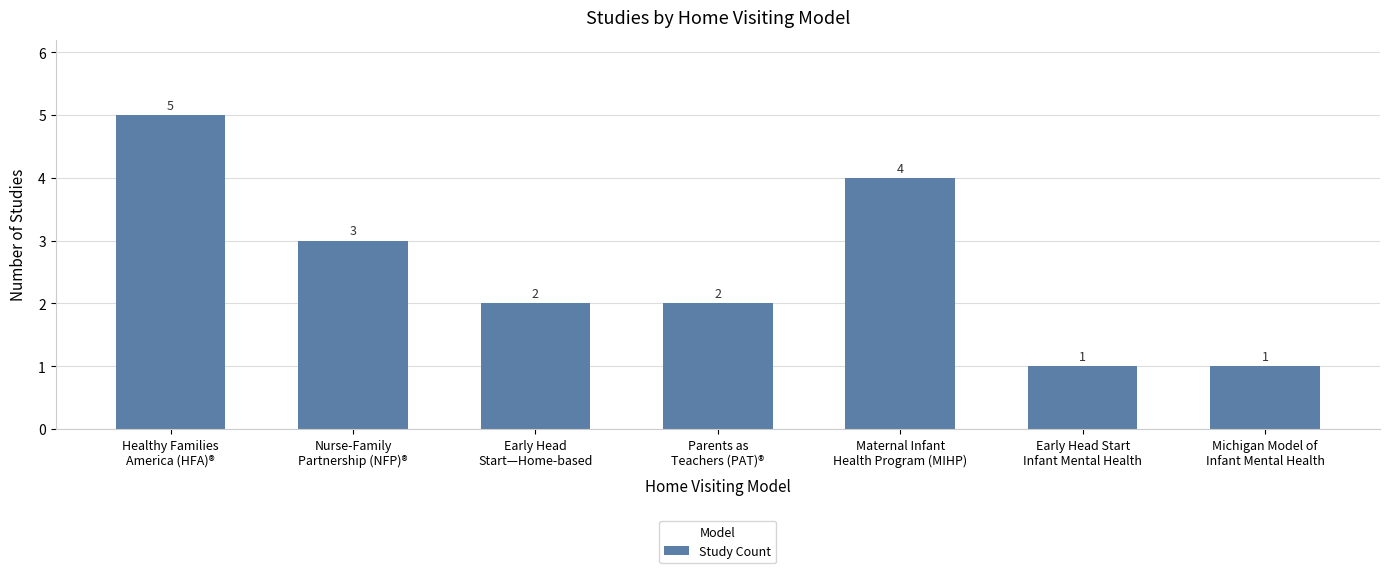

How many data points are less than 2?

2